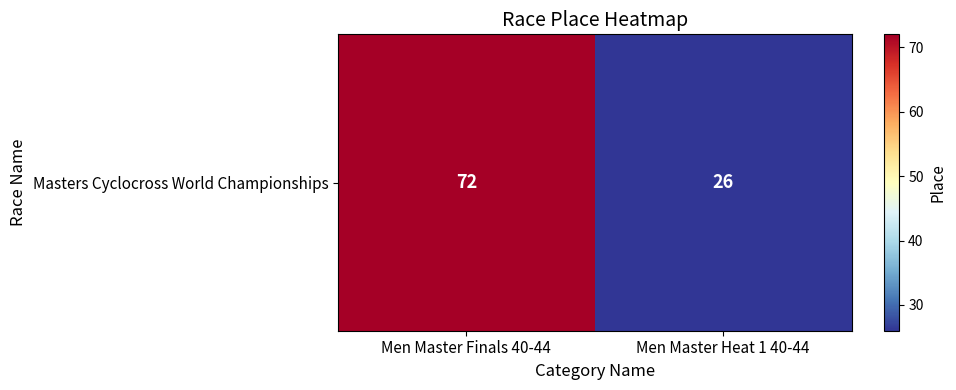

The chart shows a value of 72 at Men Master Finals 40-44. True or false?

True